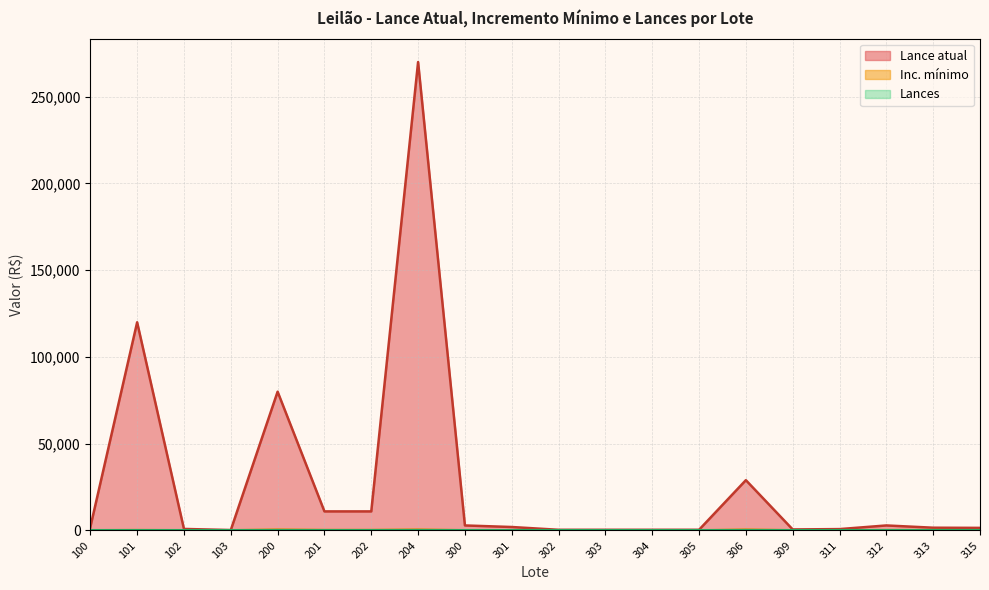

List the labels in order of Lance atual value, smallest first.

103, 302, 303, 304, 305, 309, 311, 102, 315, 313, 100, 301, 300, 312, 201, 202, 306, 200, 101, 204